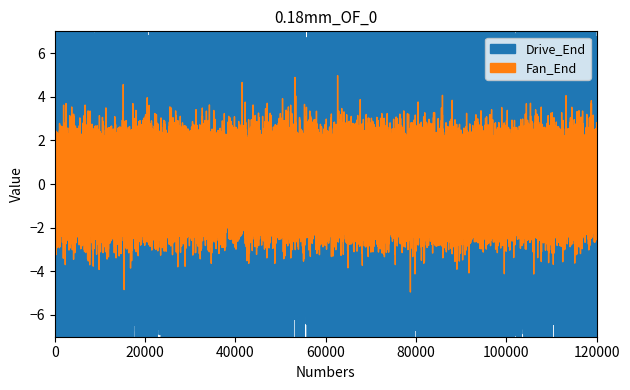

True or false: Drive_End and Fan_End cross at least once.

False